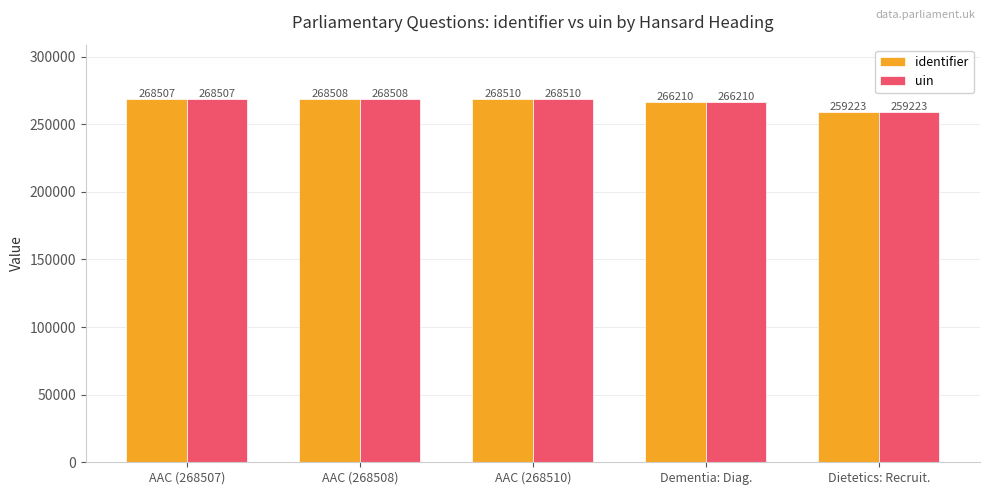

Is the value of identifier at Dietetics: Recruit. greater than the value of uin at AAC (268508)?

No